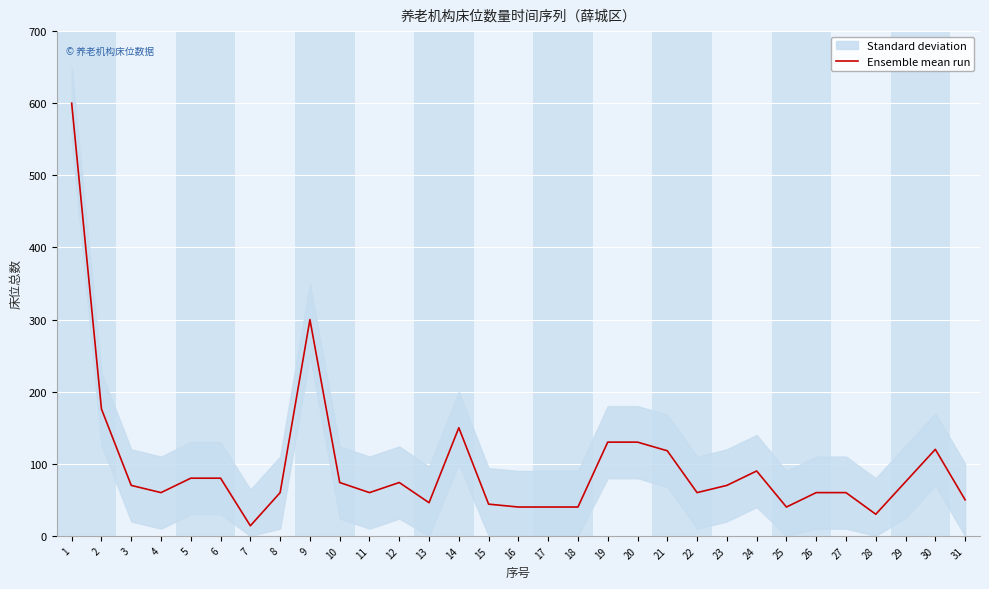

What is the change in value from 6 to 19?

+50